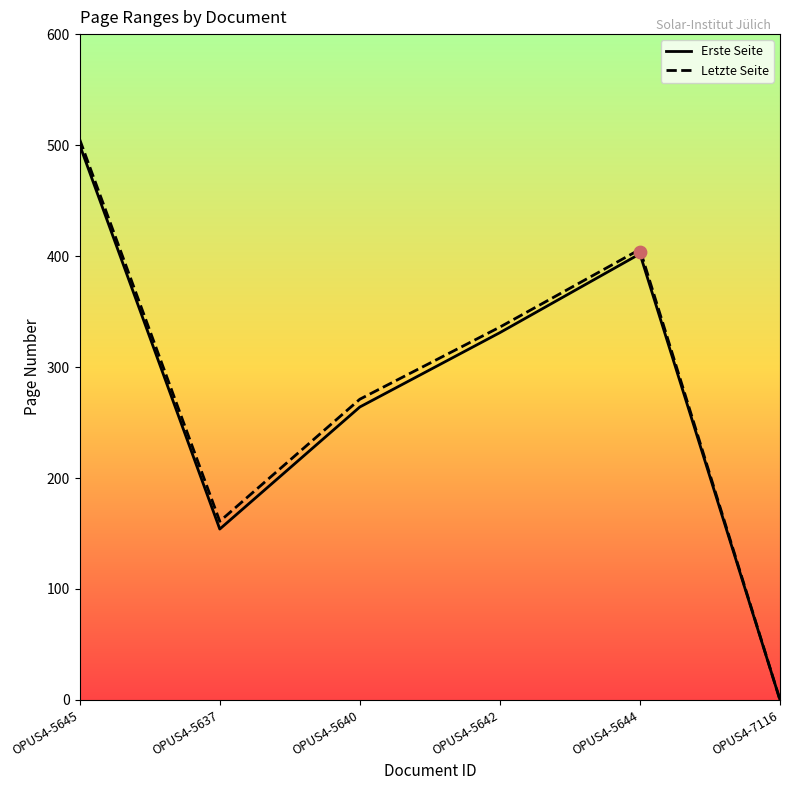

Which series has the largest total across all categories?

Letzte Seite